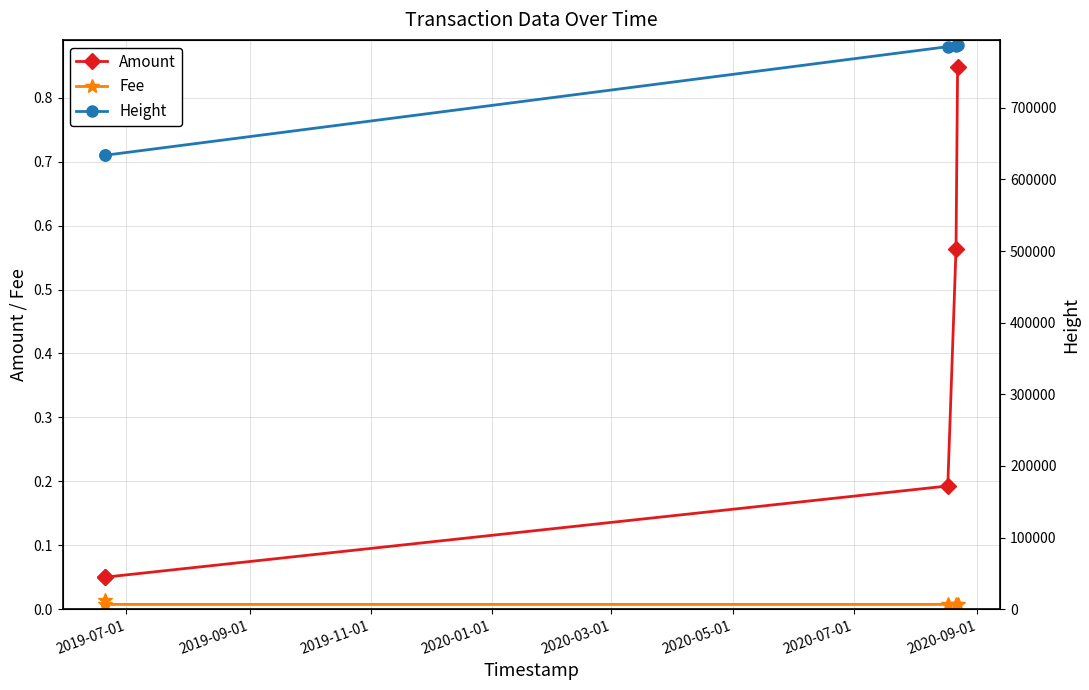

True or false: Fee and Height intersect in this chart.

False